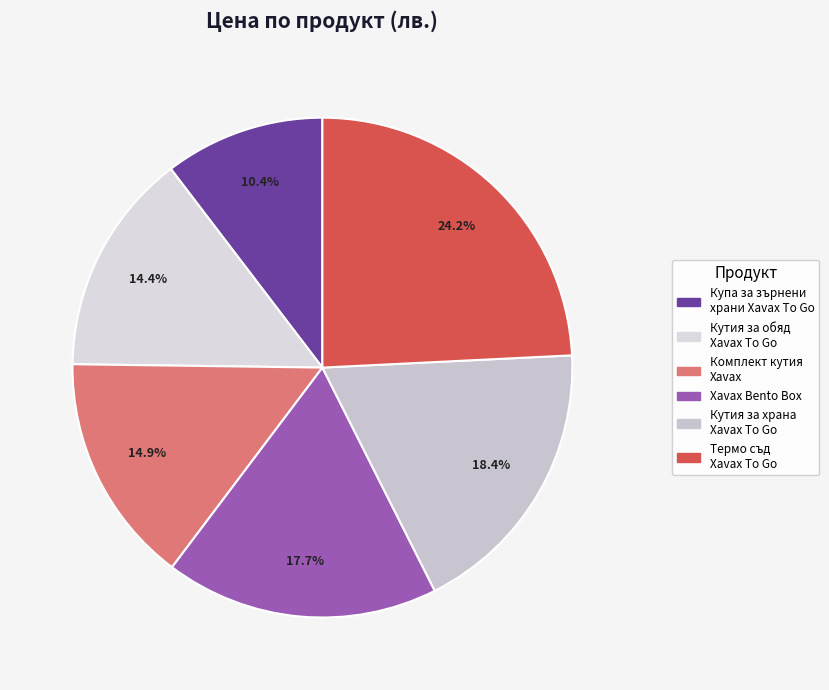

Rank the categories by value from lowest to highest.

Купа за зърнени храни Xavax To Go, Кутия за обяд Xavax To Go, Комплект кутия за храна с прибори Xavax, Кутия за храна Xavax Bento Box, Кутия за храна Xavax To Go, Термо съд Xavax To Go